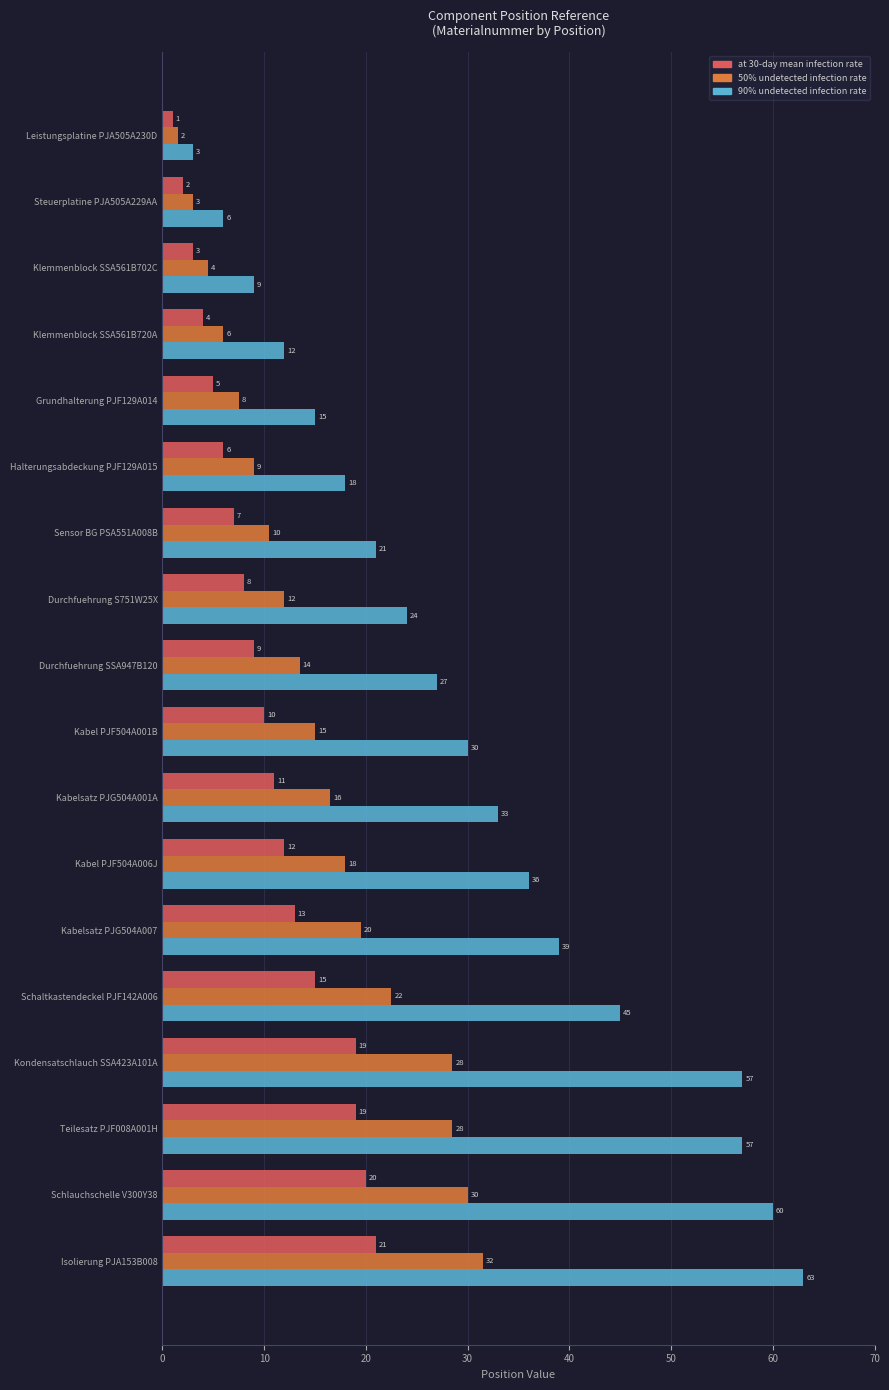

The value of 90% undetected infection rate at Durchfuehrung S751W25X is 24.0. True or false?

True